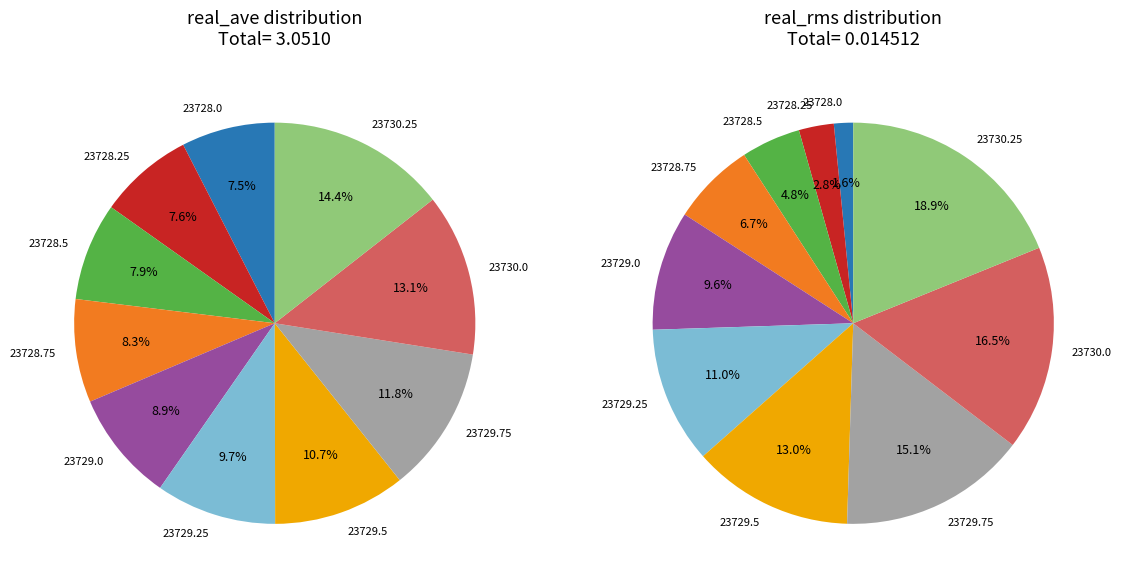

Combined, do 23730.25 and 23730.0 account for over 50%?

No